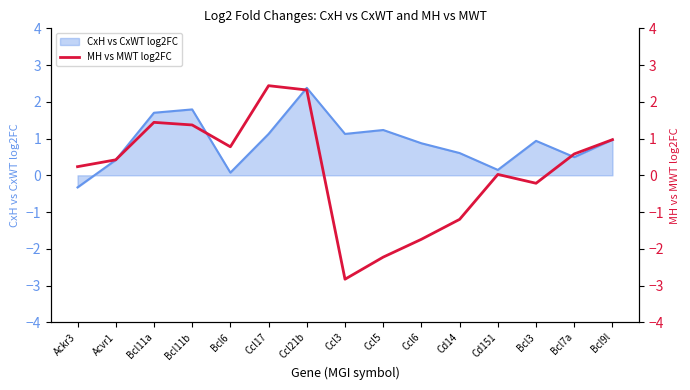

True or false: CxH vs CxWT log2FC has a value of 2.5 at Bcl11b.

False